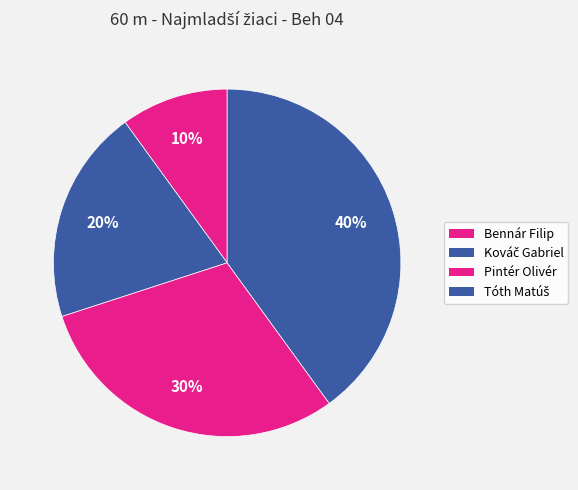

To the nearest percent, what portion does Bennár Filip represent?

10%